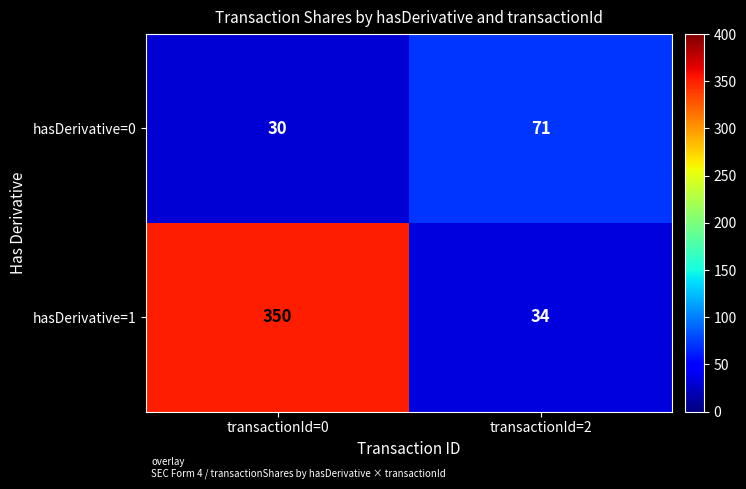

Reading right to left, list all the values displayed in this chart.

hasDerivative=0: transactionId=2=71	transactionId=0=30
hasDerivative=1: transactionId=2=34	transactionId=0=350